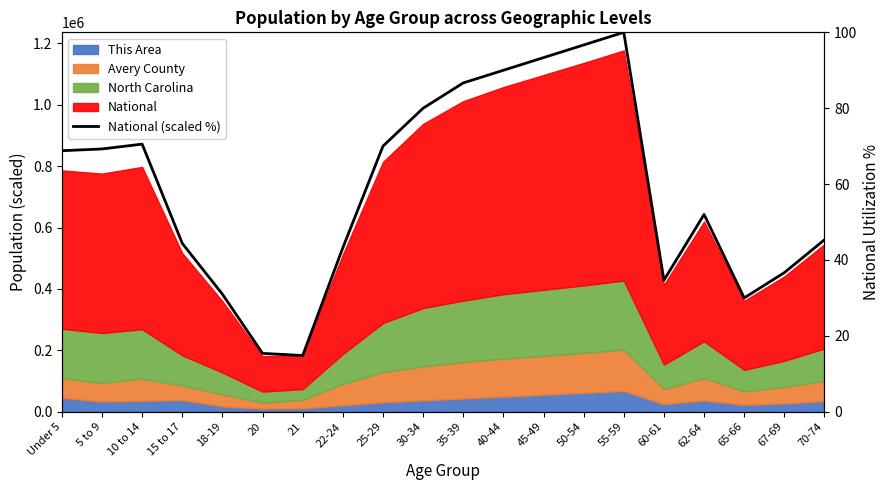

At which label is the value closest to 57?

62-64